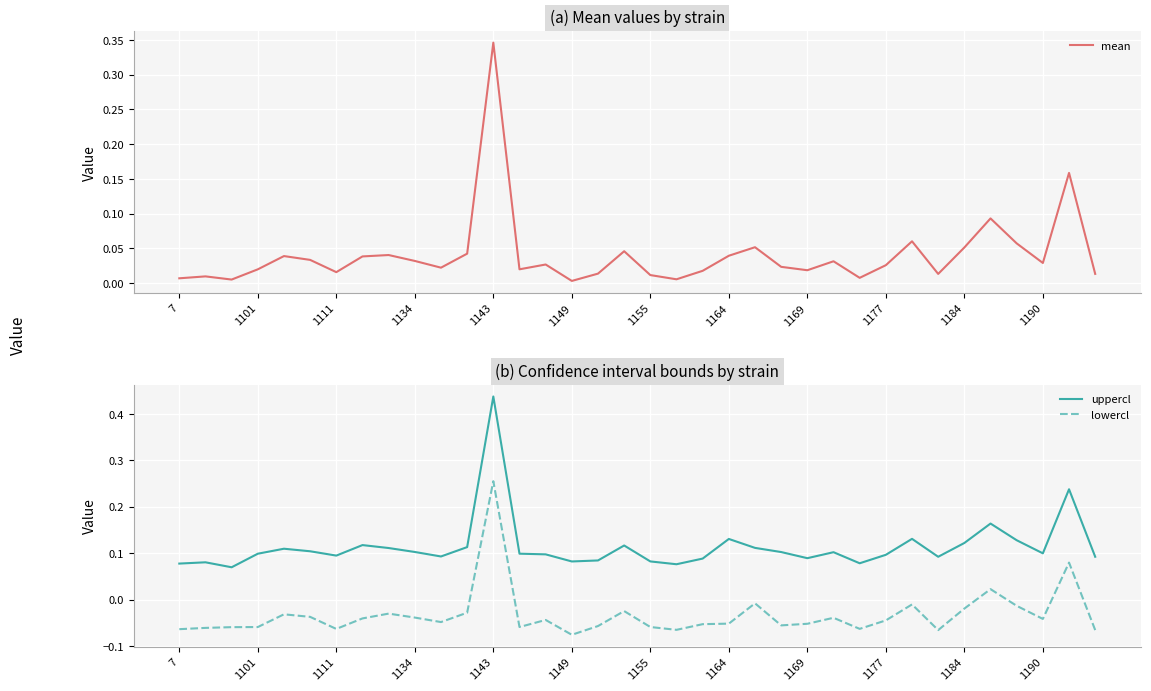

What are all the series names shown in the legend?

mean, uppercl, lowercl